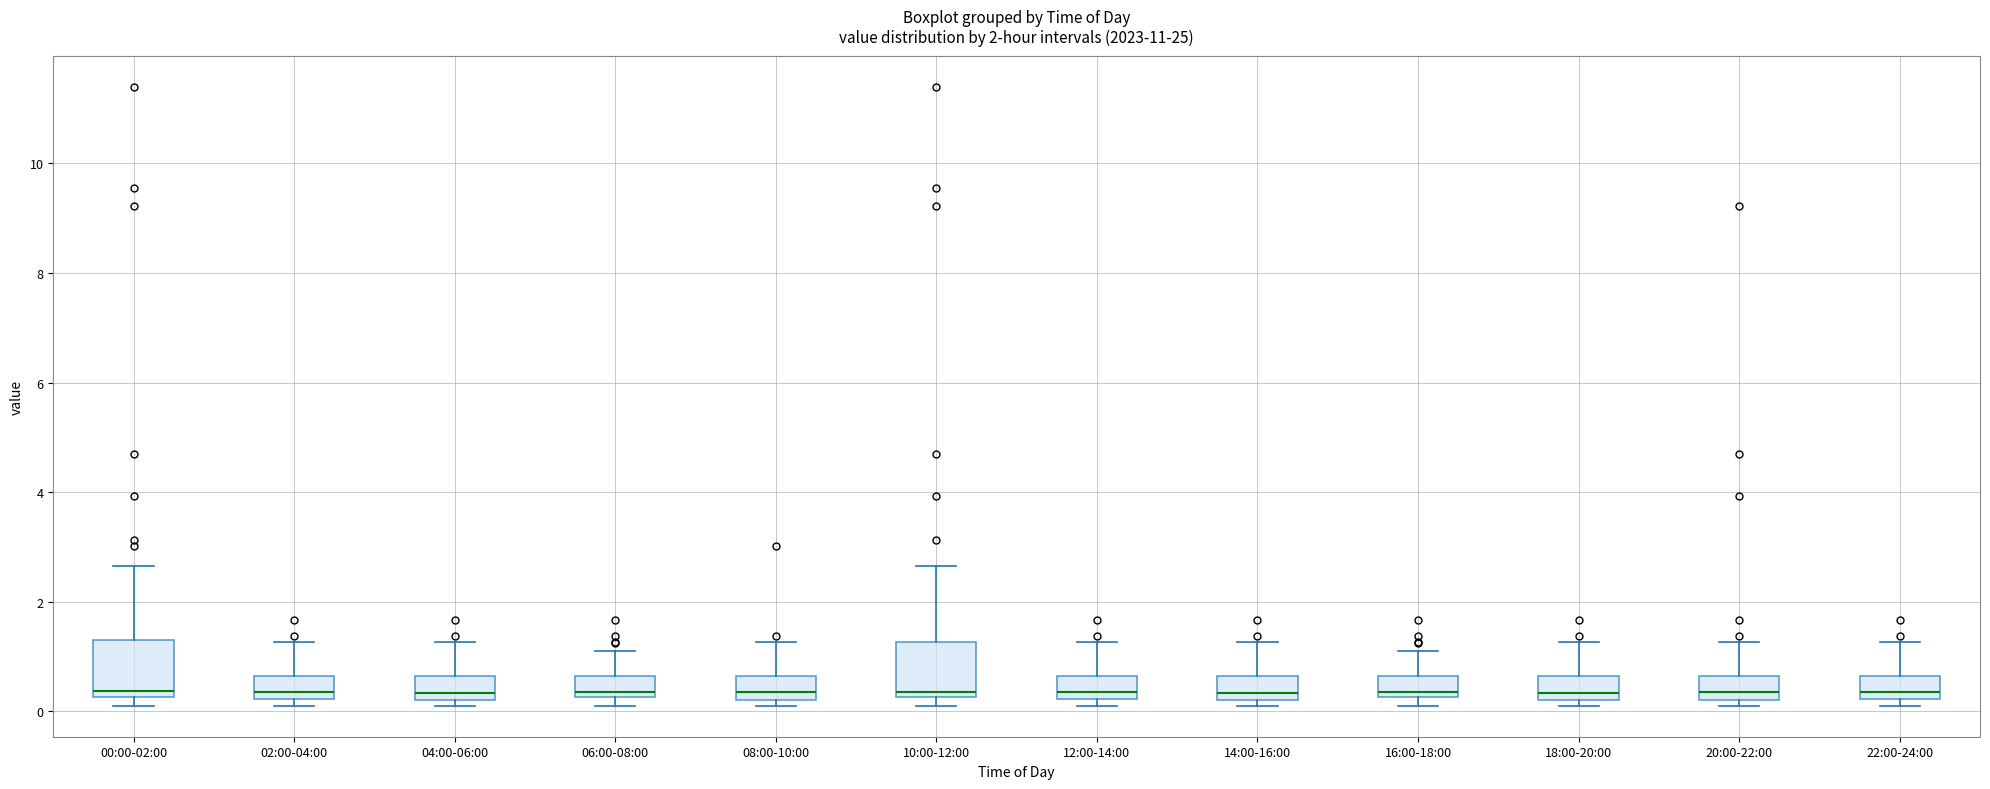

Where does the upper whisker of the box for 12:00-14:00 end on the y-axis? The values are not printed on the chart, so give them approximately, as read against the axis.

1.2